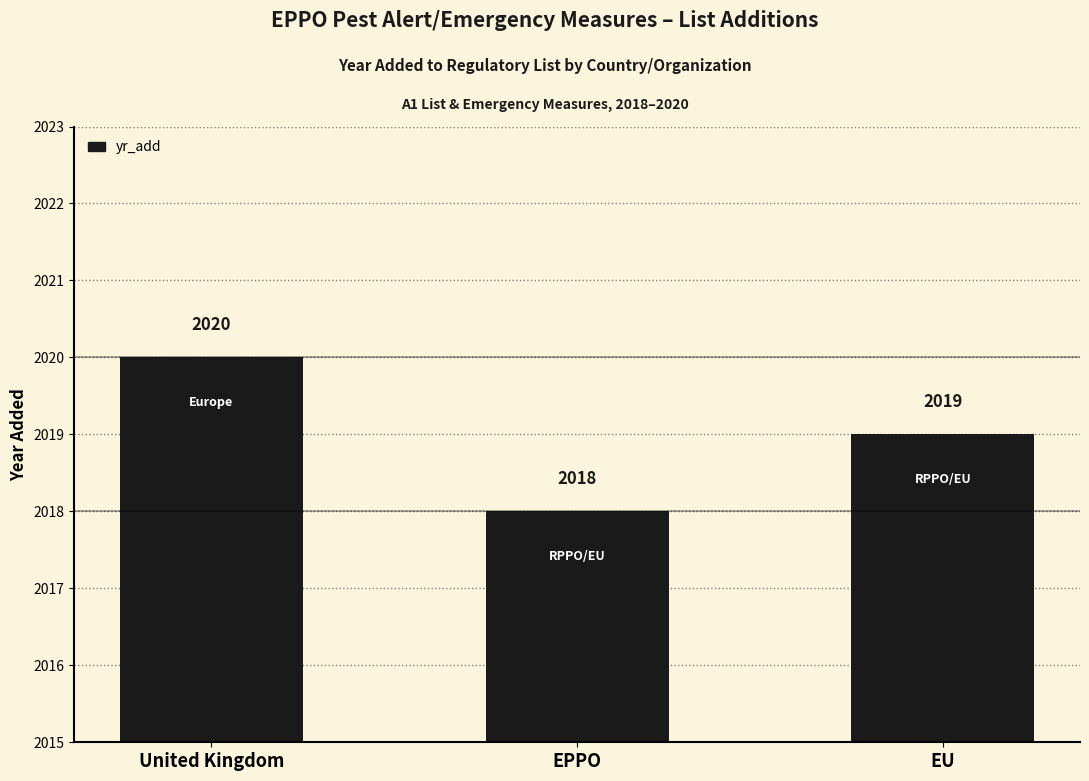

What is the sum of all values?

6057